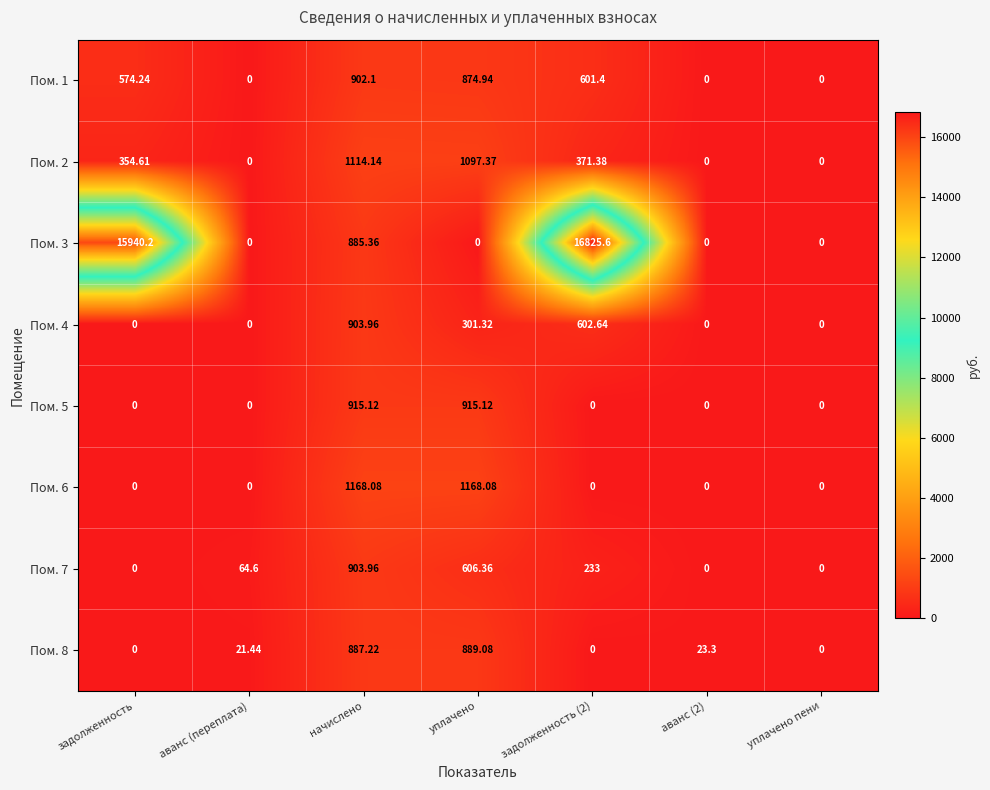

Between уплачено and задолженность (2), which series saw the biggest shift?

Пом. 3